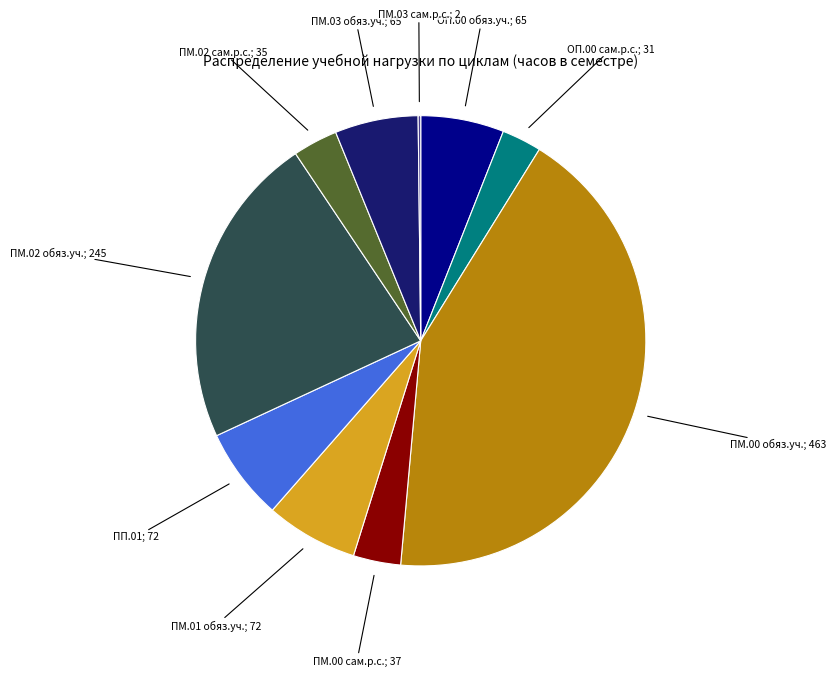

Is there a majority slice in this chart?

No